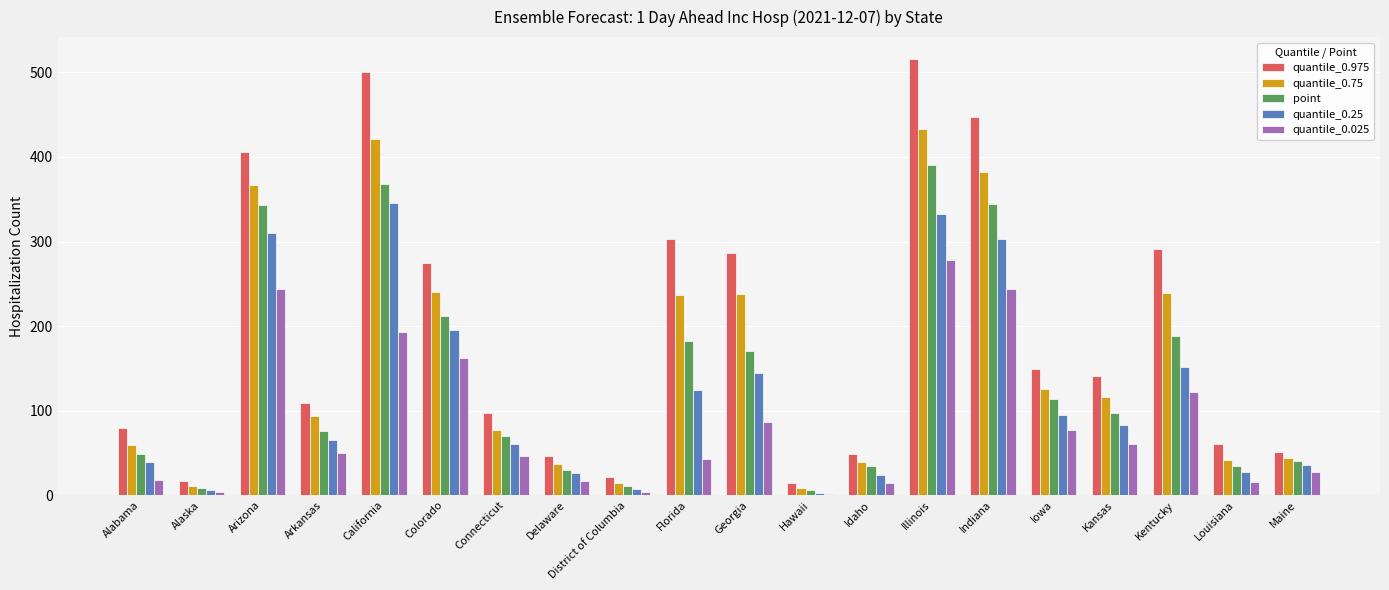

What is the total value across all series at Idaho?

160